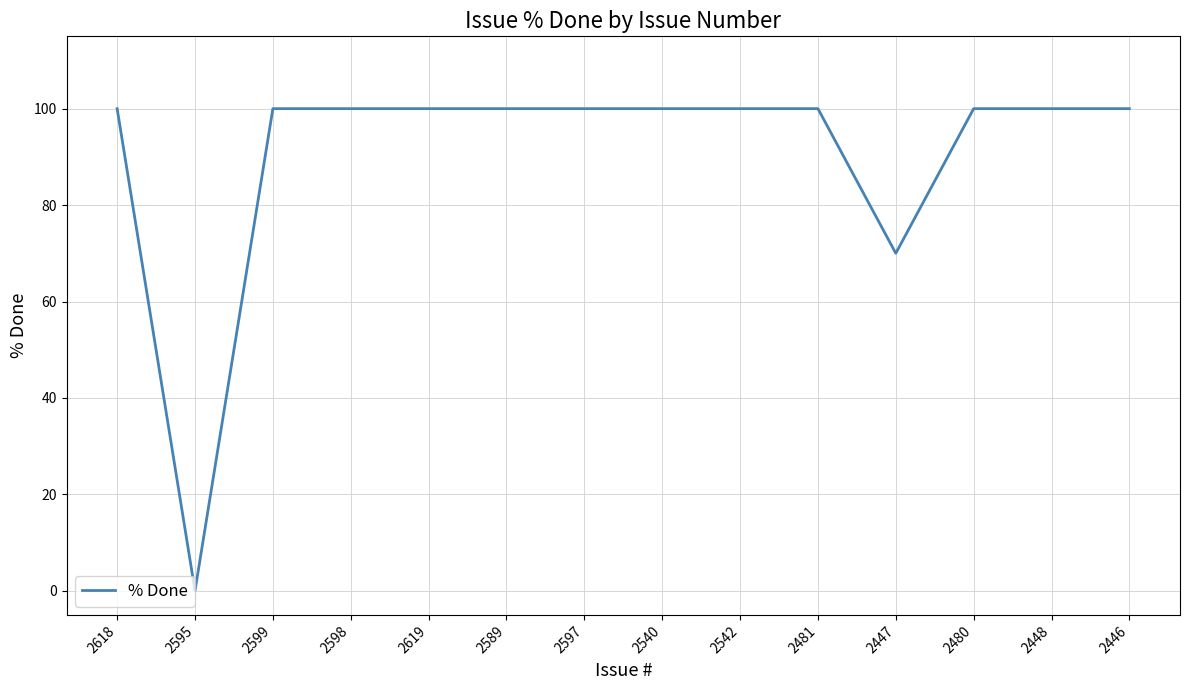

Which has a higher value, 2481 or 2447?

2481